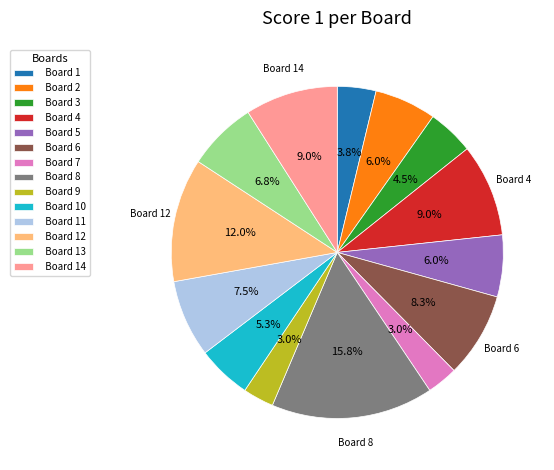

What portion of the pie excludes Board 8?

84.2%